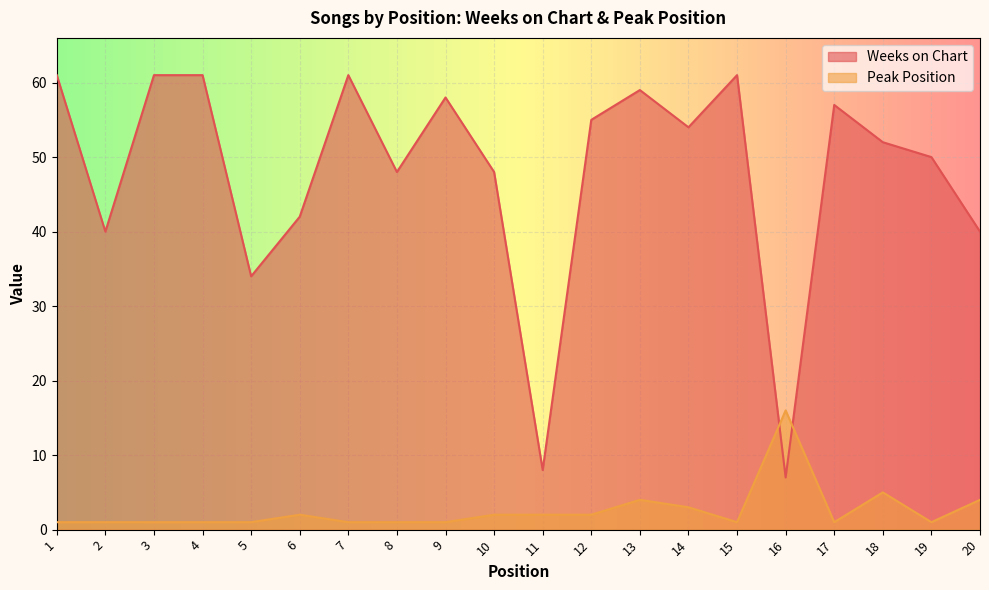

Count the number of categories in the chart.

20